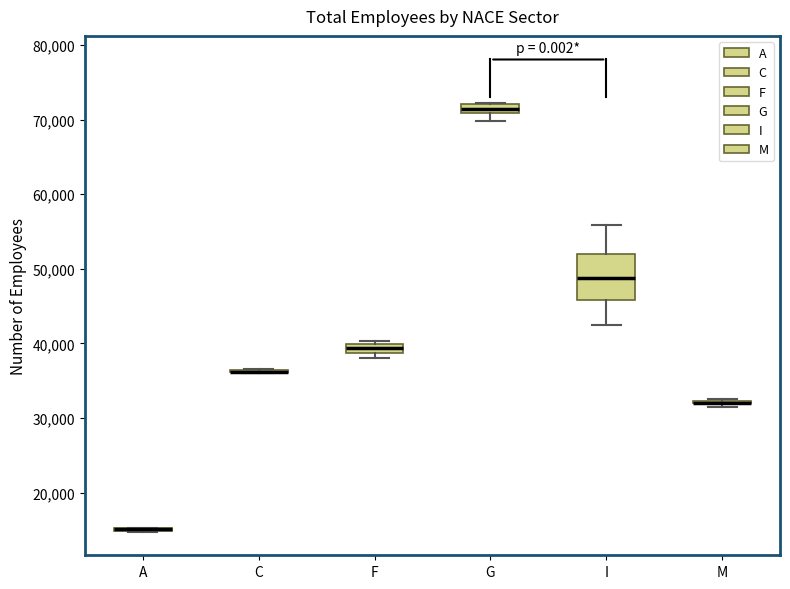

Comparing the boxes themselves (not the whiskers), which one is the tallest?

I